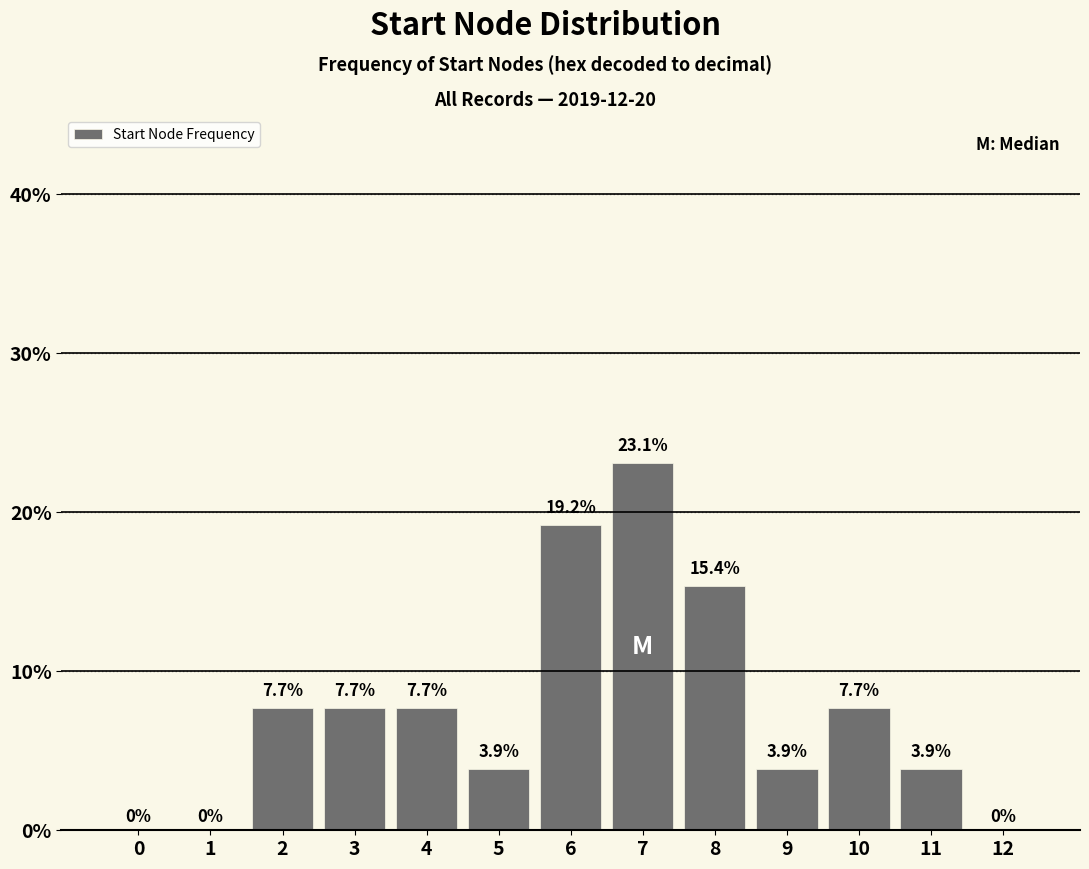

Reading left to right, what are all the values shown in this chart?

0=0.0	1=0.0	2=7.7	3=7.7	4=7.7	5=3.9	6=19.2	7=23.1	8=15.4	9=3.9	10=7.7	11=3.9	12=0.0